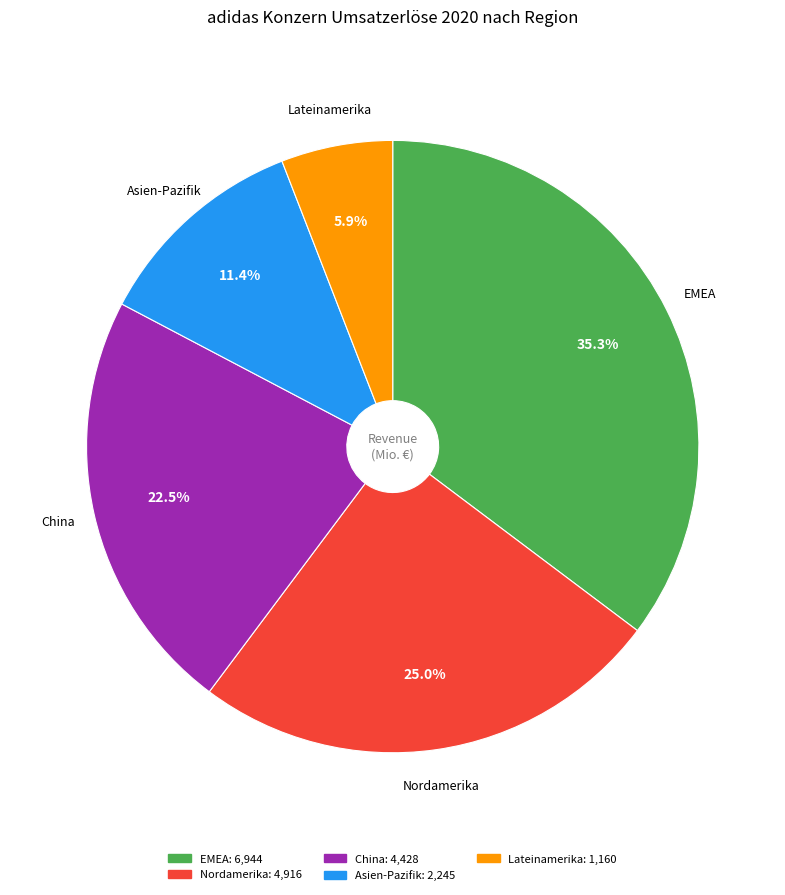

What percentage is the Nordamerika slice, to the nearest percent?

25%